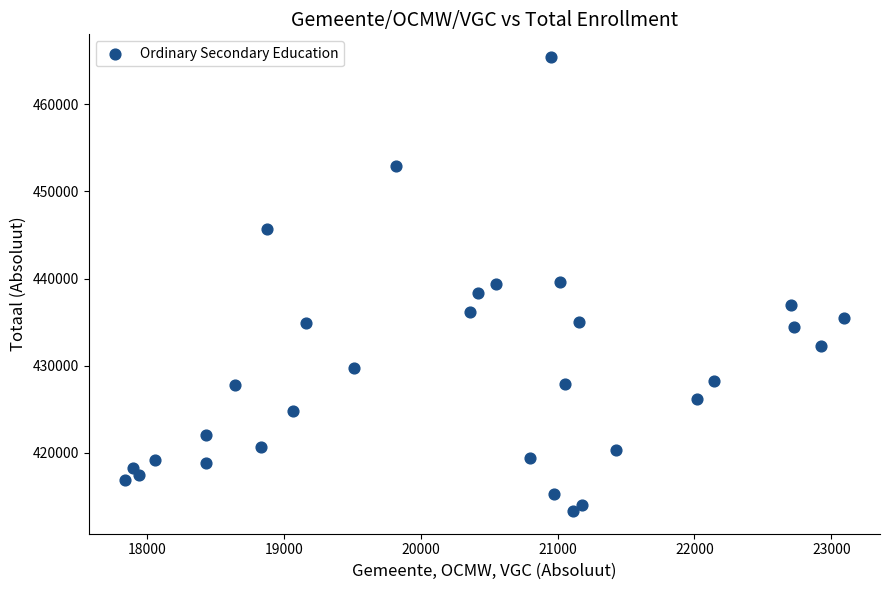

What is the range of Y values (max minus min)?

52061